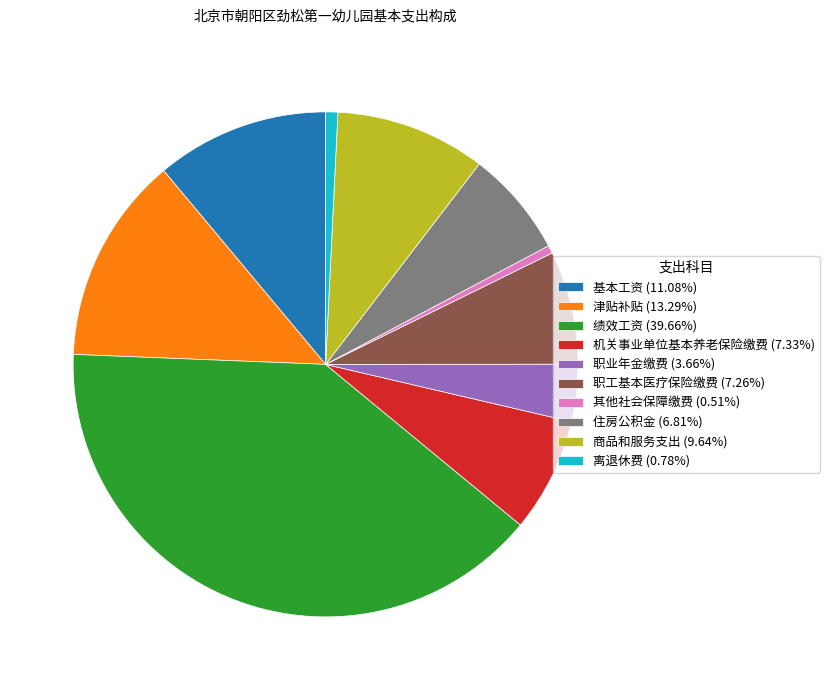

Is there any slice that represents more than half of the pie?

No